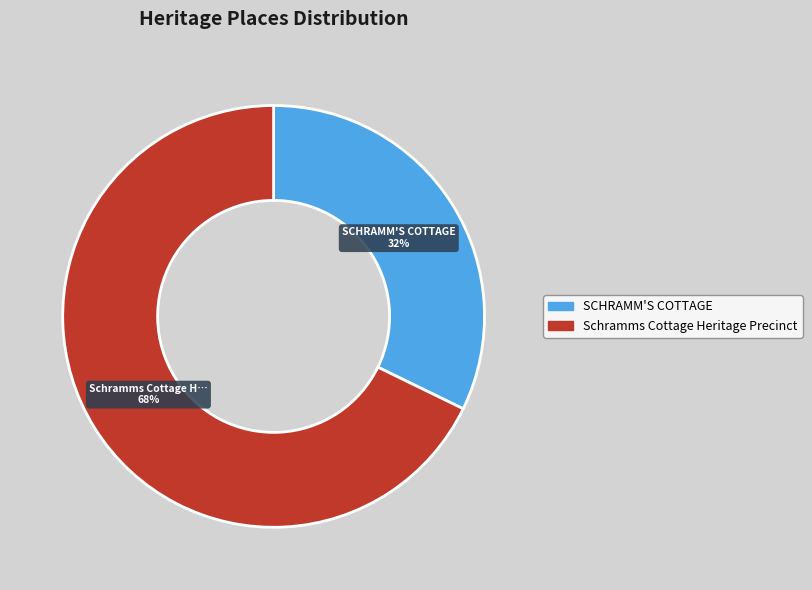

True or false: SCHRAMM'S COTTAGE accounts for 18% of the total.

False